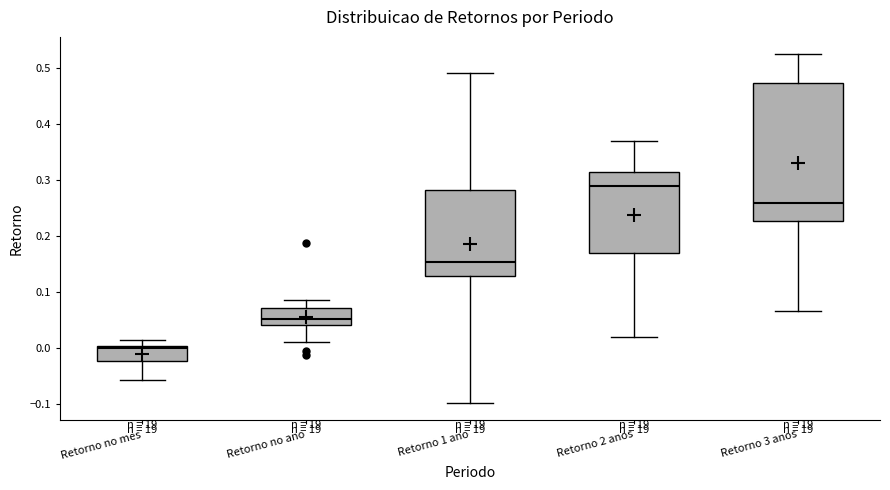

Reading left to right, read every box against the y-axis: the position of its median line, the range the box covers, and the ends of its whiskers. The values are not printed on the chart, so give them approximately, as read against the axis.

Retorno no mes: median 0.00 (just below the box's upper edge), box -0.02 to 0.00, whiskers -0.06 to 0.01
Retorno no ano: median 0.05, box 0.04 to 0.07, whiskers 0.01 to 0.09
Retorno 1 ano: median 0.15, box 0.13 to 0.28, whiskers -0.10 to 0.49
Retorno 2 anos: median 0.29, box 0.17 to 0.31, whiskers 0.02 to 0.37
Retorno 3 anos: median 0.26, box 0.23 to 0.47, whiskers 0.07 to 0.52